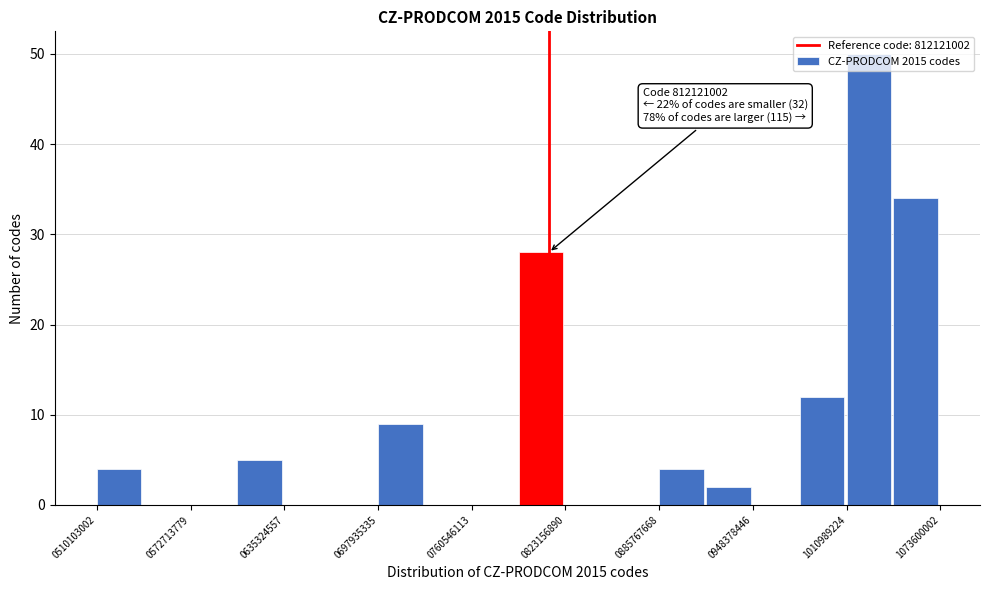

Around what value on the x-axis is the tallest bar? Give the approximate position of its centre, as read against the axis.

1030000000